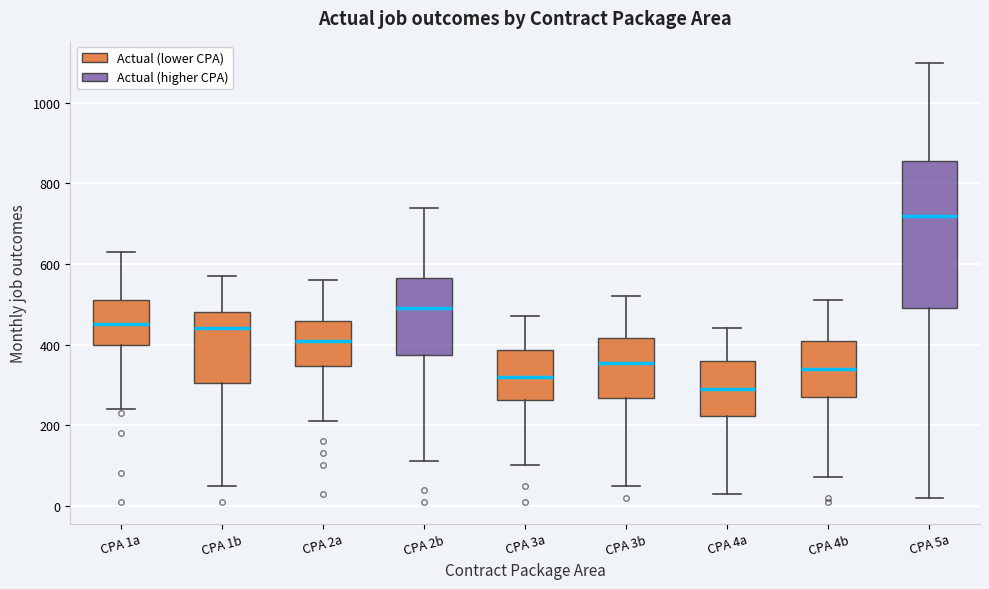

Reading left to right, read every box against the y-axis: the position of its median line, the range the box covers, and the ends of its whiskers. The values are not printed on the chart, so give them approximately, as read against the axis.

CPA 1a: median 460, box 400 to 520, whiskers 240 to 640
CPA 1b: median 440, box 300 to 480, whiskers 60 to 580
CPA 2a: median 420, box 340 to 460, whiskers 220 to 560
CPA 2b: median 500, box 380 to 560, whiskers 120 to 740
CPA 3a: median 320, box 260 to 380, whiskers 100 to 480
CPA 3b: median 360, box 260 to 420, whiskers 60 to 520
CPA 4a: median 300, box 220 to 360, whiskers 40 to 440
CPA 4b: median 340, box 280 to 420, whiskers 80 to 520
CPA 5a: median 720, box 500 to 860, whiskers 20 to 1100